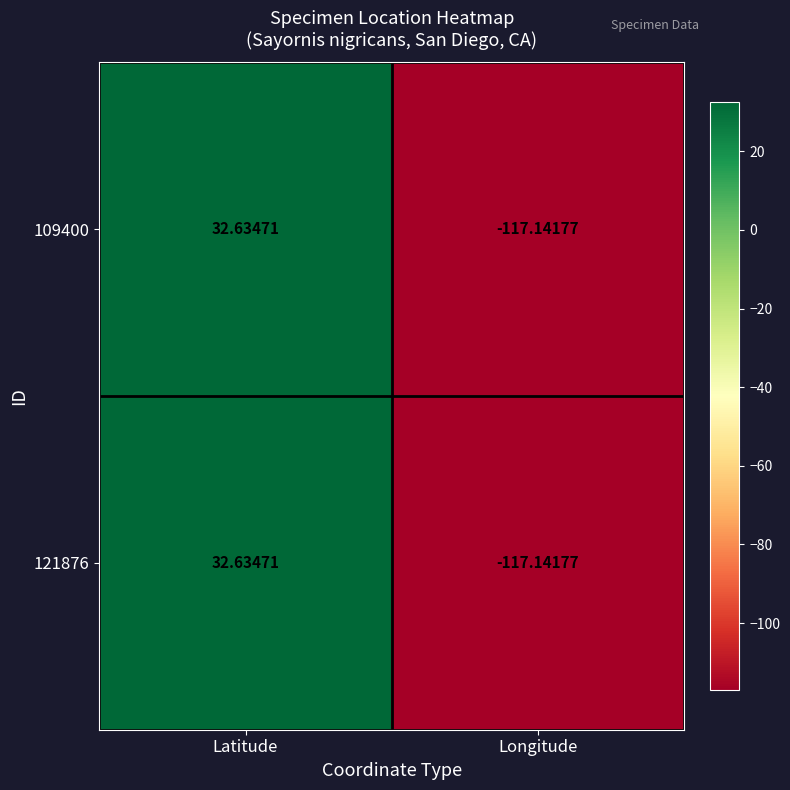

At which category does the chart reach its minimum across all series?

Longitude